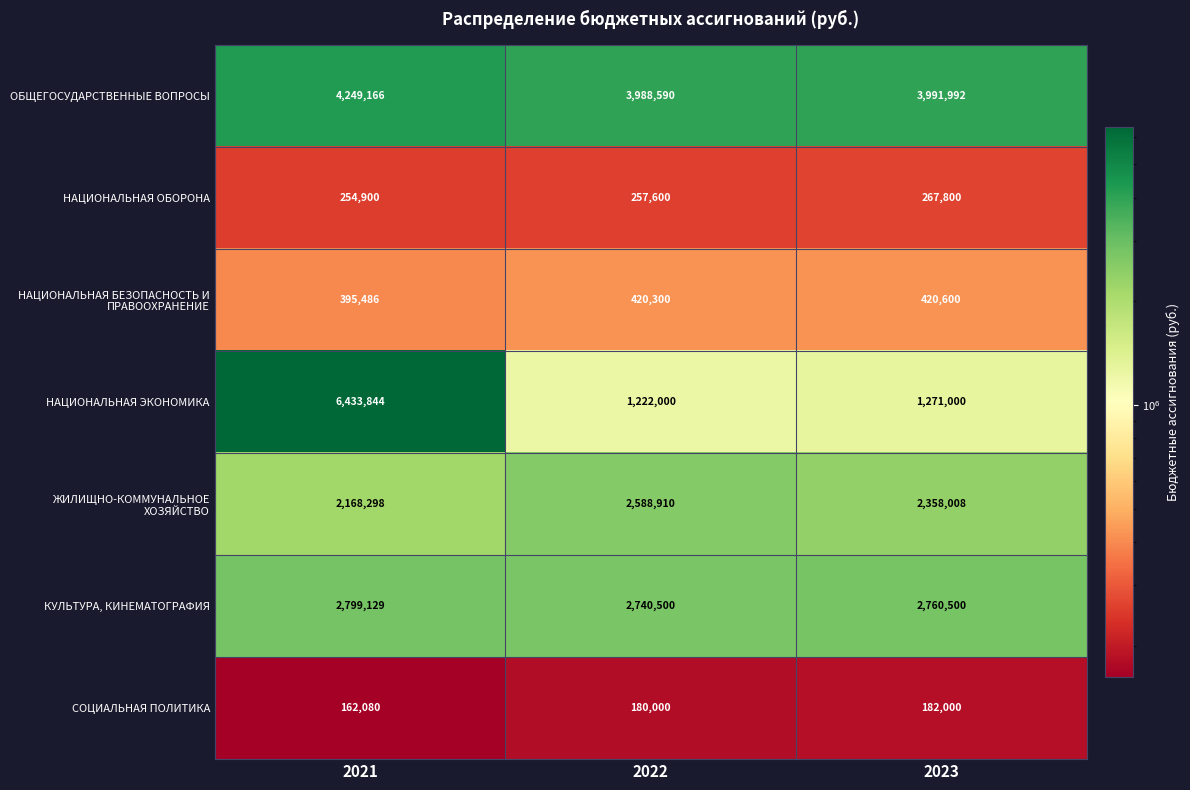

What is the minimum value shown in the chart?

162080